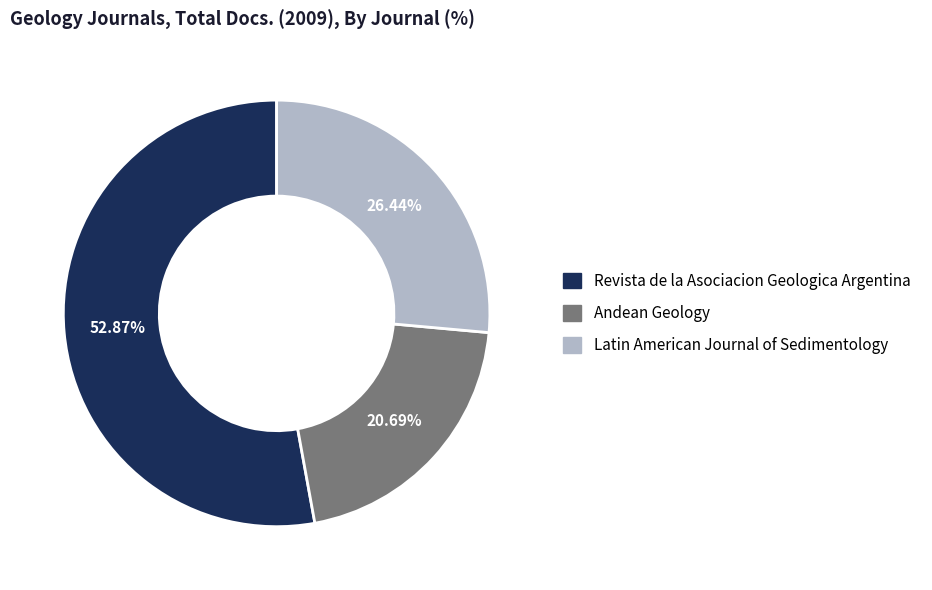

To the nearest percent, what is the difference between the Latin American Journal of Sedimentology and Andean Geology slice percentages?

6%